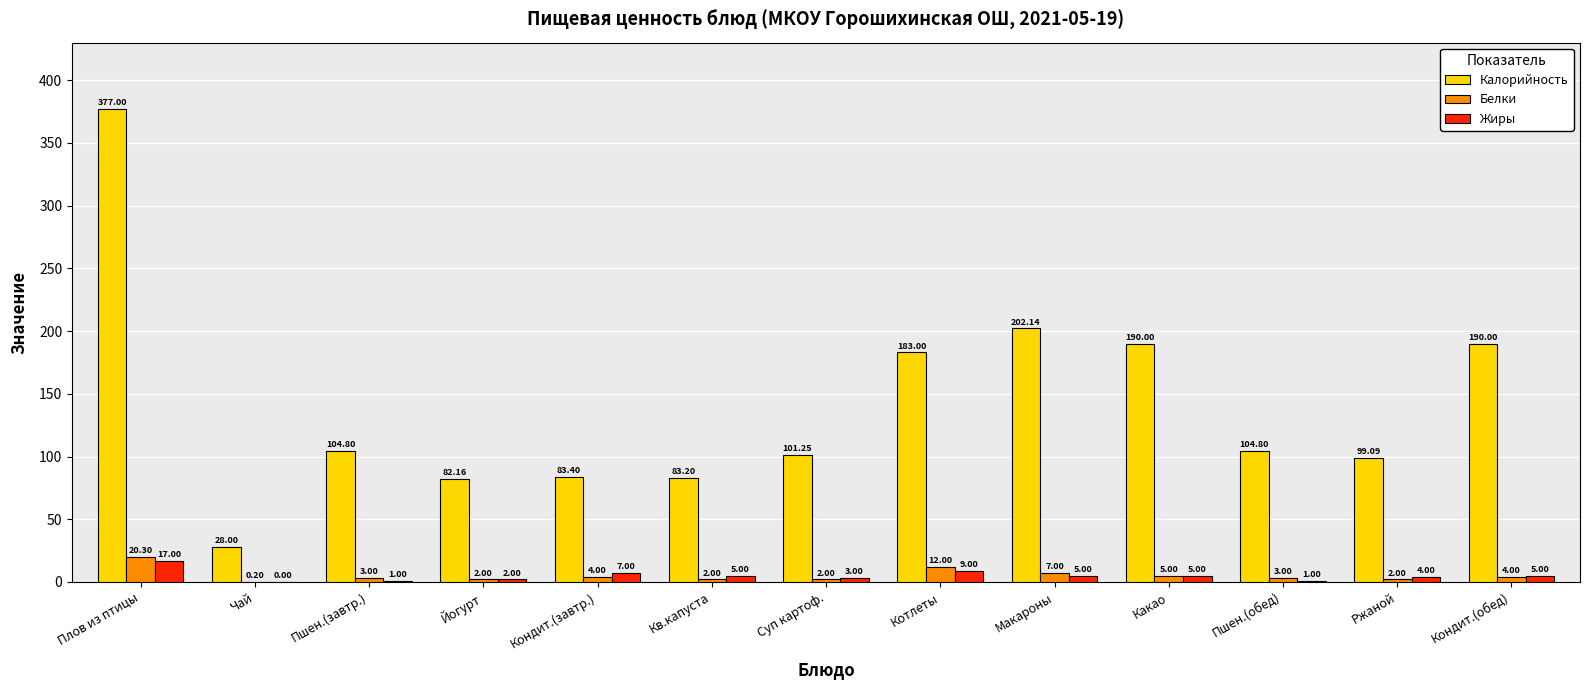

How many groups of bars are there?

13